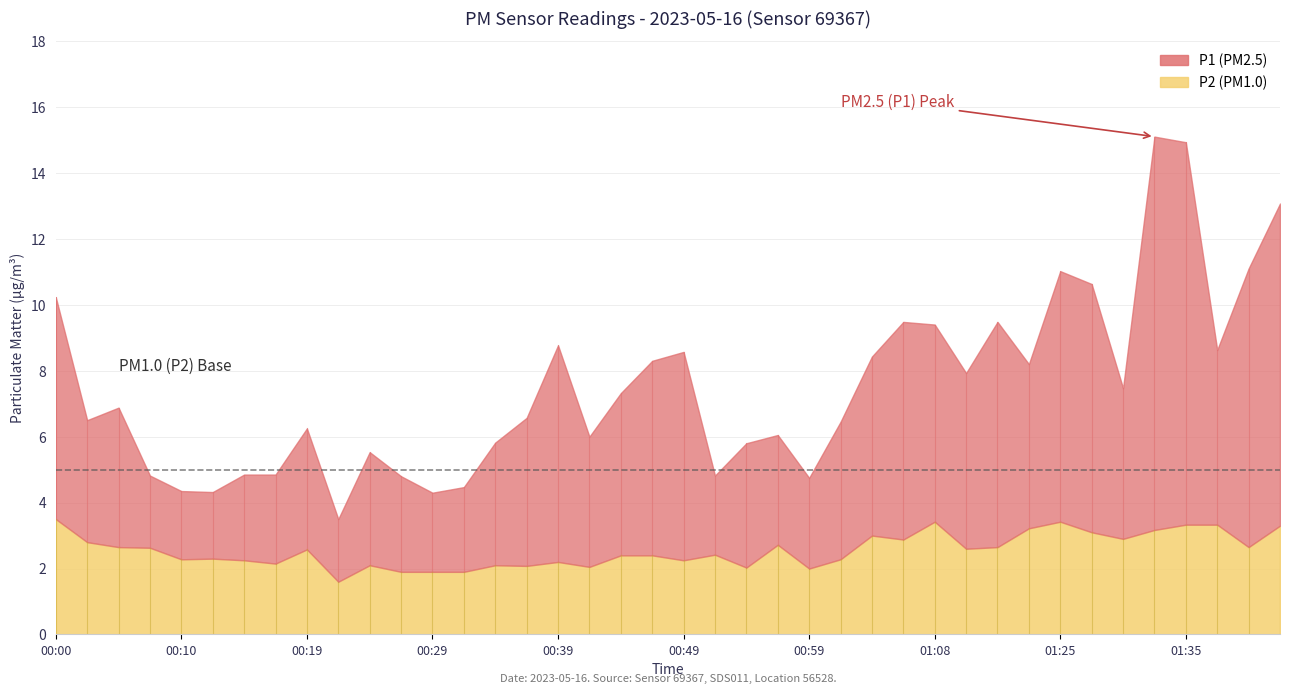

Reading left to right, extract all data points from this chart.

P1: 00:00=10.2	00:02=6.5	00:05=6.9	00:07=4.8	00:10=4.3	00:12=4.3	00:14=4.8	00:17=4.8	00:19=6.2	00:22=3.5	00:24=5.5	00:27=4.8	00:29=4.3	00:32=4.5	00:34=5.8	00:37=6.6	00:39=8.8	00:41=6.0	00:44=7.3	00:46=8.3	00:49=8.6	00:51=4.8	00:54=5.8	00:56=6.0	00:59=4.8	01:01=6.5	01:03=8.4	01:06=9.5	01:08=9.4	01:13=7.9	01:16=9.5	01:22=8.2	01:25=11.0	01:28=10.6	01:30=7.5	01:33=15.1	01:35=14.9	01:38=8.6	01:41=11.1	01:44=13.1
P2: 00:00=3.5	00:02=2.8	00:05=2.6	00:07=2.6	00:10=2.3	00:12=2.3	00:14=2.2	00:17=2.1	00:19=2.6	00:22=1.6	00:24=2.1	00:27=1.9	00:29=1.9	00:32=1.9	00:34=2.1	00:37=2.1	00:39=2.2	00:41=2.0	00:44=2.4	00:46=2.4	00:49=2.2	00:51=2.4	00:54=2.0	00:56=2.7	00:59=2.0	01:01=2.3	01:03=3.0	01:06=2.9	01:08=3.4	01:13=2.6	01:16=2.6	01:22=3.2	01:25=3.4	01:28=3.1	01:30=2.9	01:33=3.2	01:35=3.3	01:38=3.3	01:41=2.6	01:44=3.3